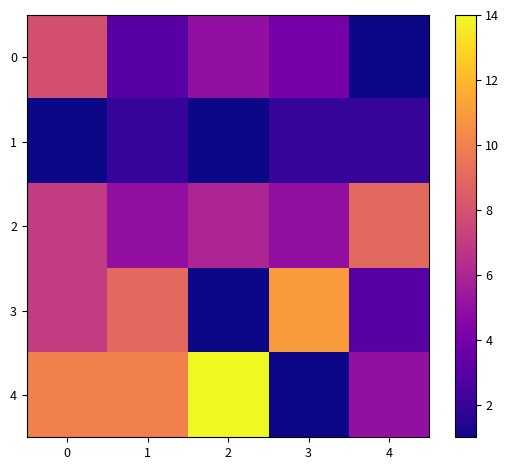

What is the spread (max minus min) of values at 1?

8